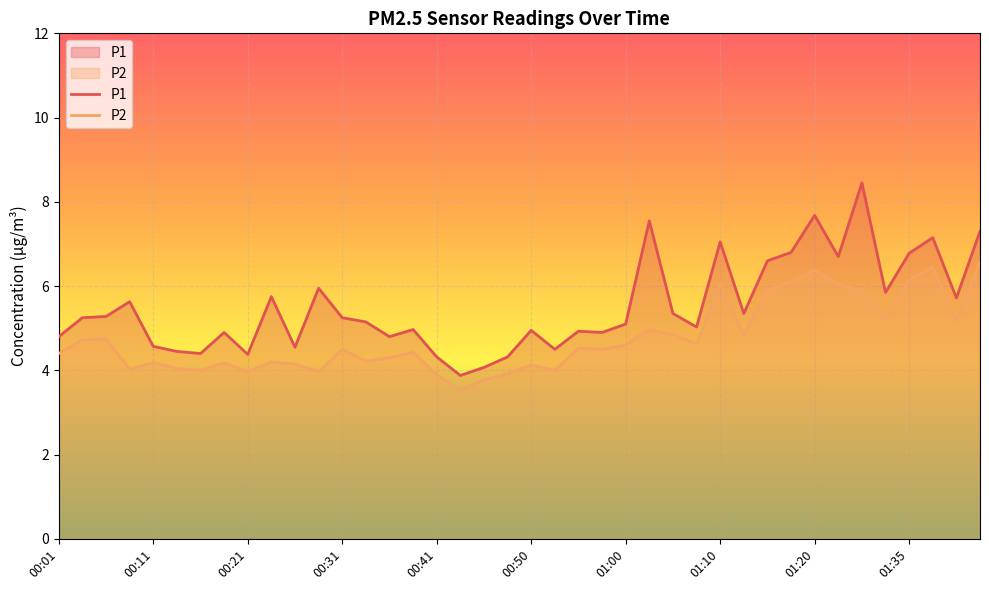

At which label is P2 closest to 5?

25